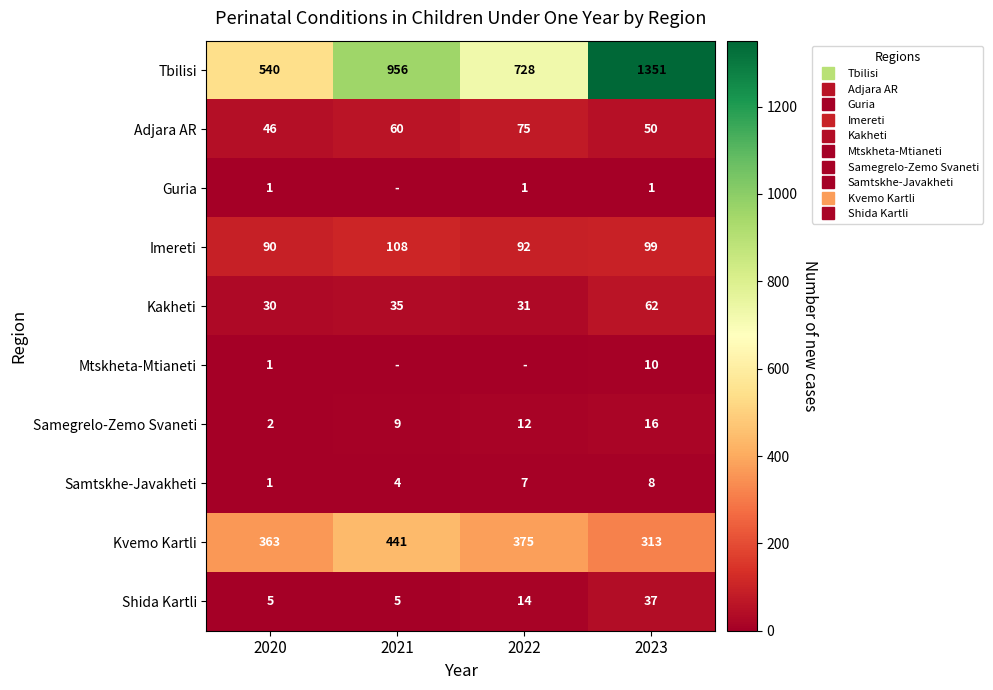

What is the average value of the Tbilisi series?

894